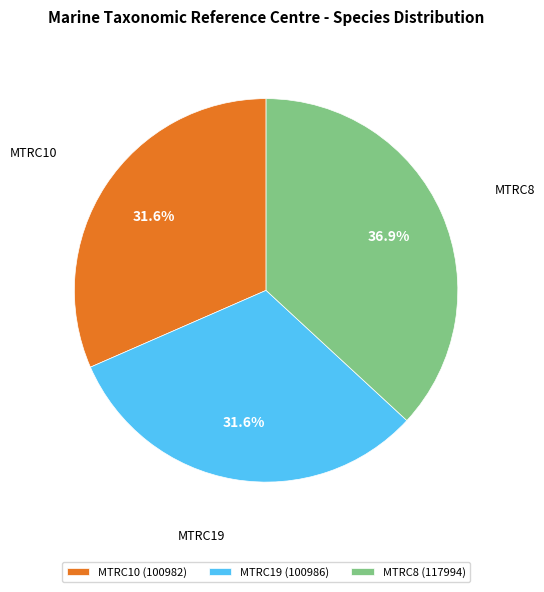

Between MTRC10 and MTRC8, which is larger?

MTRC8